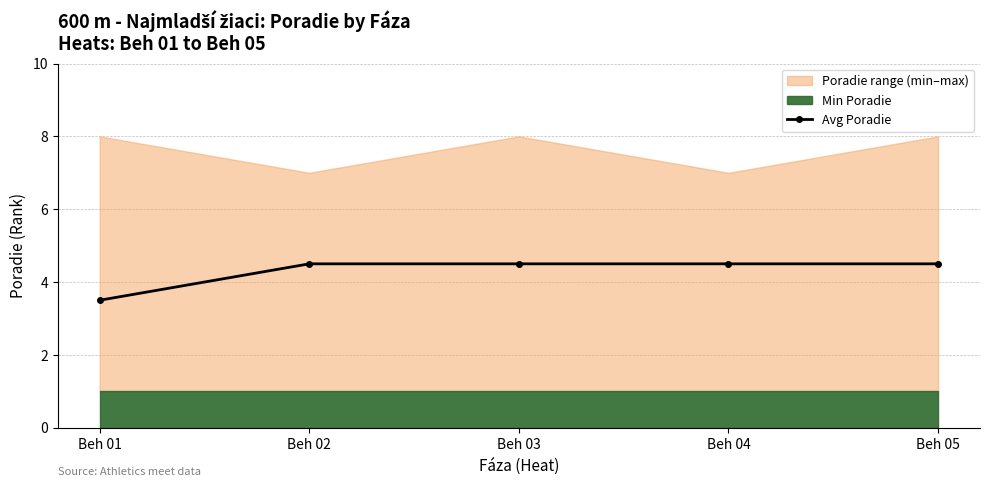

The value at Beh 05 is 4.5. True or false?

True